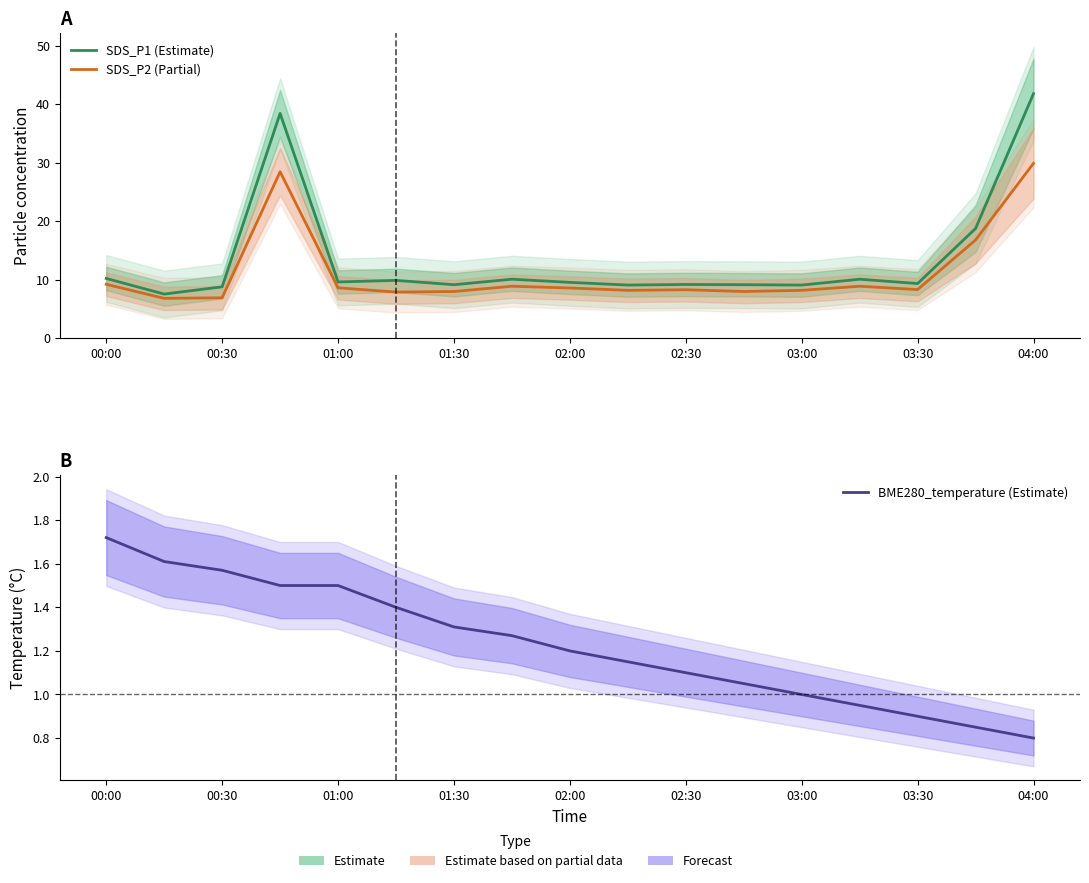

True or false: BME280_temperature (Estimate) and SDS_P2 (Partial) cross at least once.

False